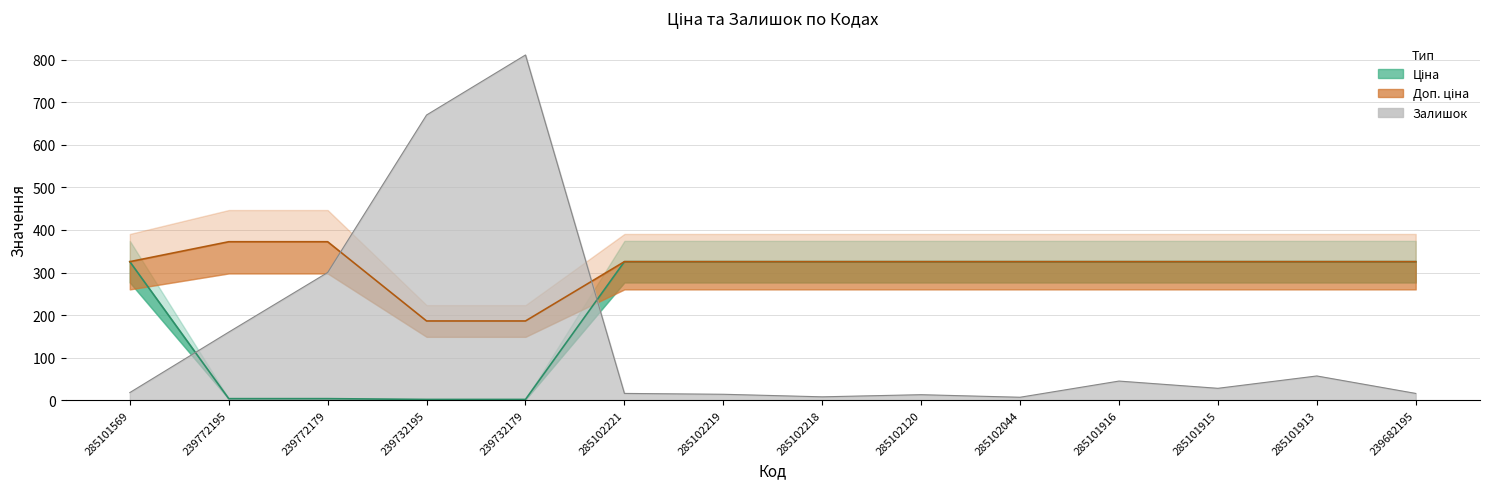

What is the value of the Доп. ціна point at the 6th from the left?

325.5